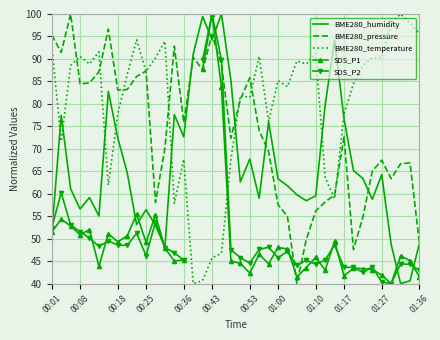

What is the lowest value of the BME280_pressure series?

40.0